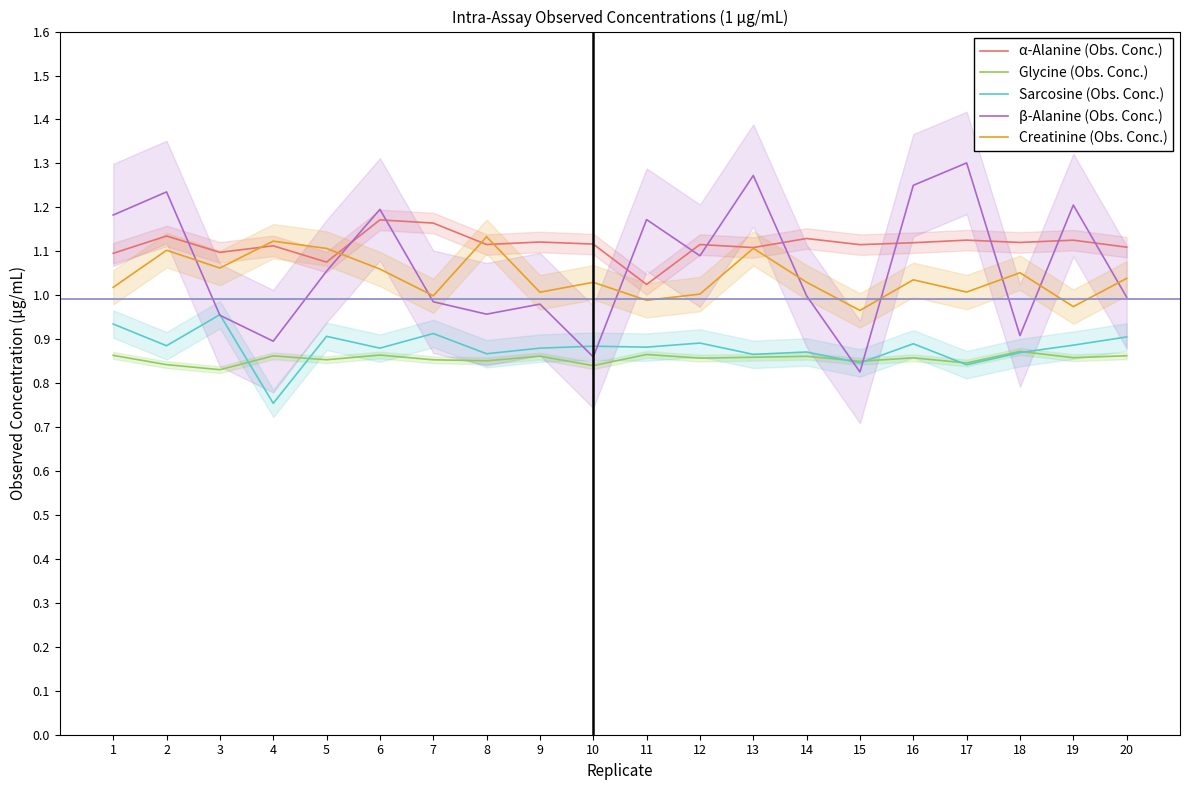

What is the difference between the highest and lowest values at 10?

0.3